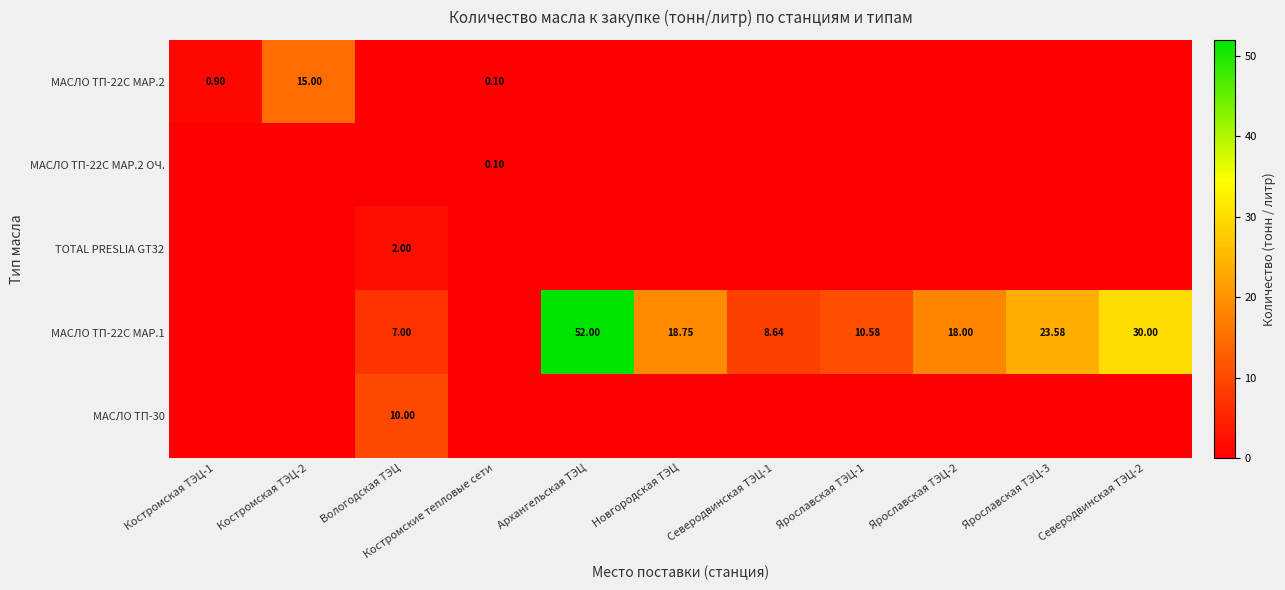

The МАСЛО ТП-22С МАР.2 ОЧ. series shows 0.1 at Архангельская ТЭЦ. True or false?

False